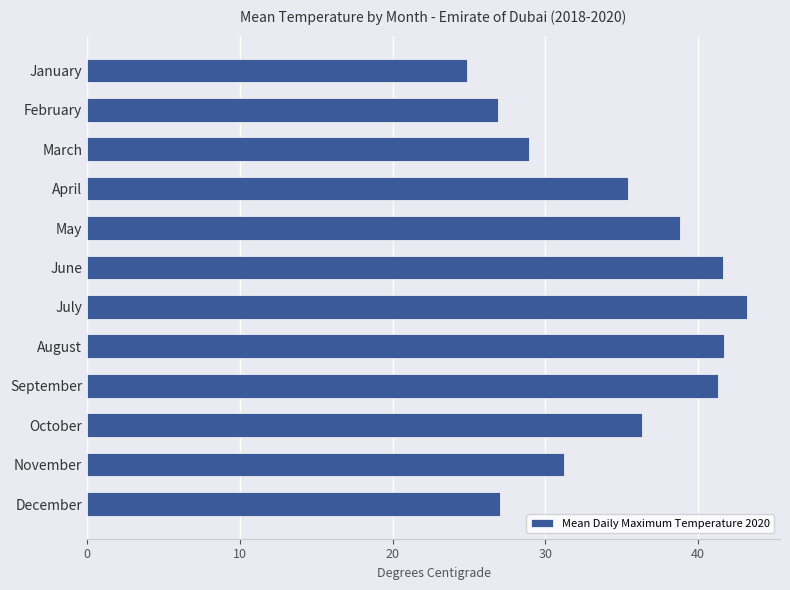

What is the ratio of the value at December to the value at January?

1.1